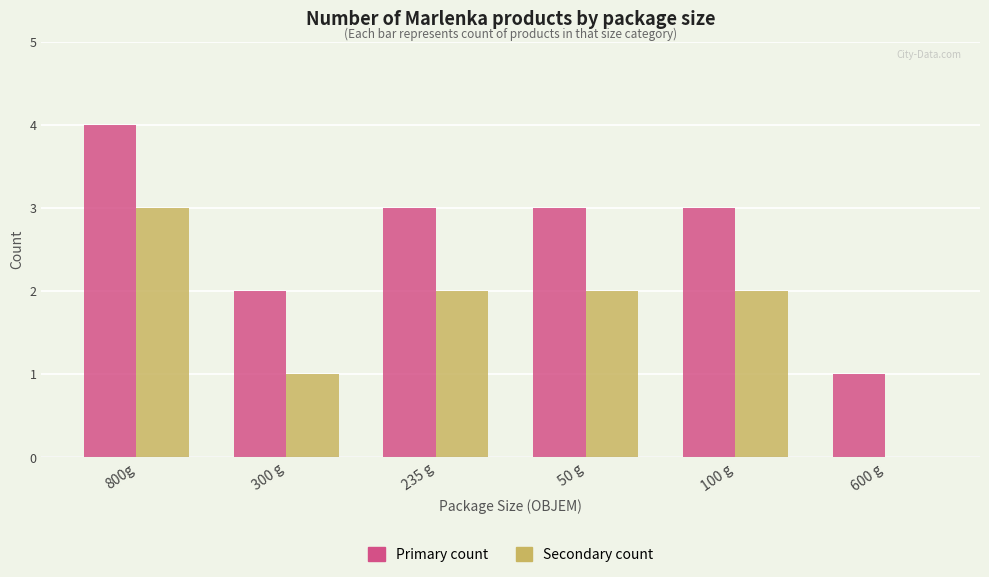

Which category has the highest value across all series?

800g